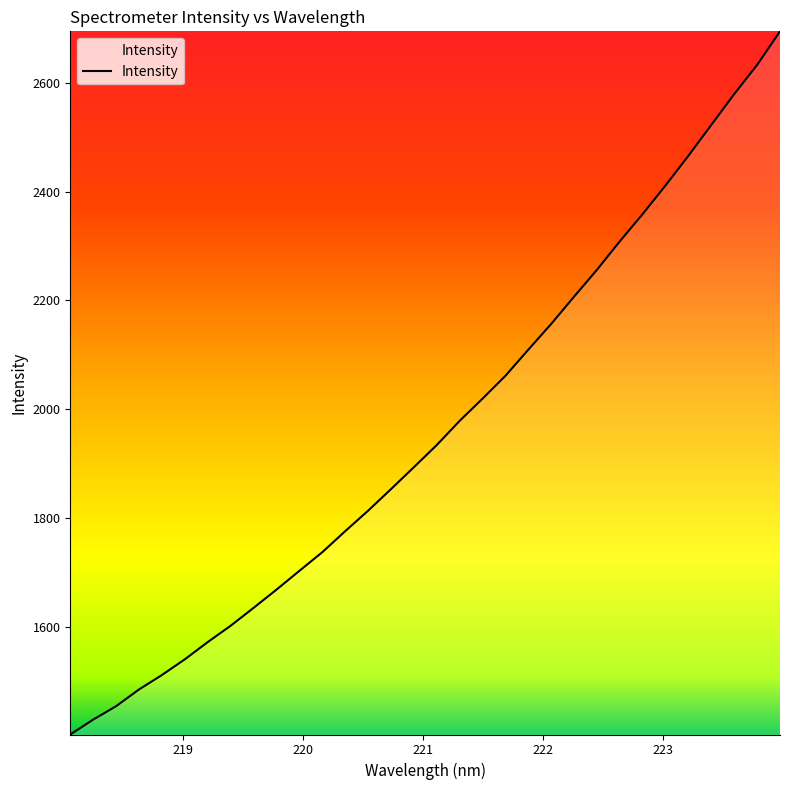

What is the greatest value displayed?

2694.4